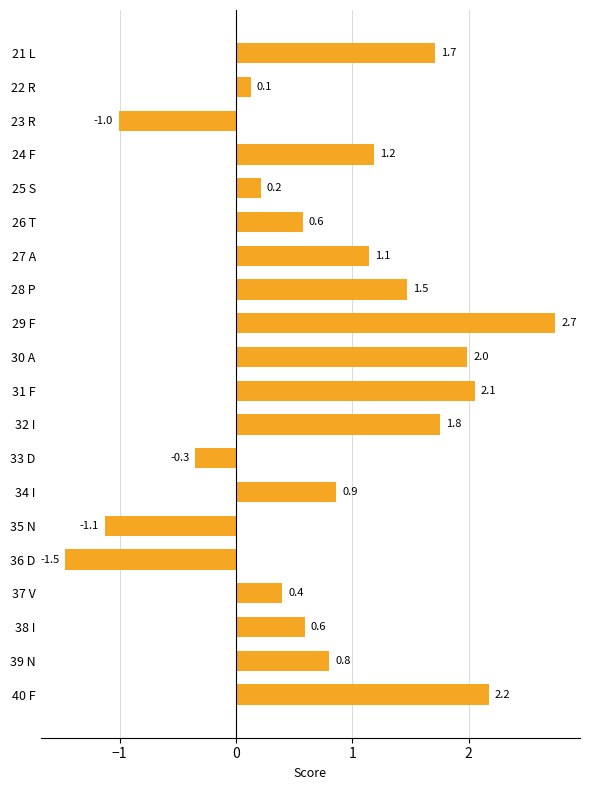

Are the bars horizontal?

Yes